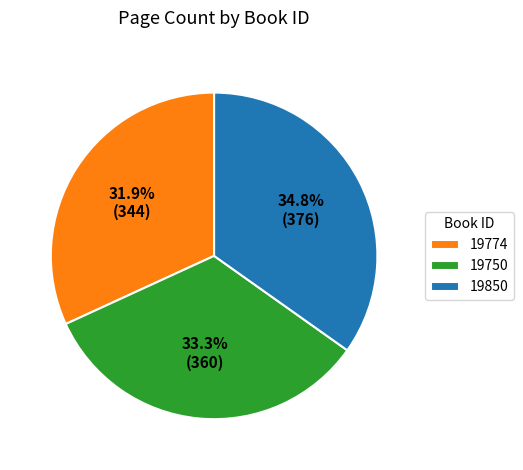

Combined, do 19750 and 19850 account for over 50%?

Yes